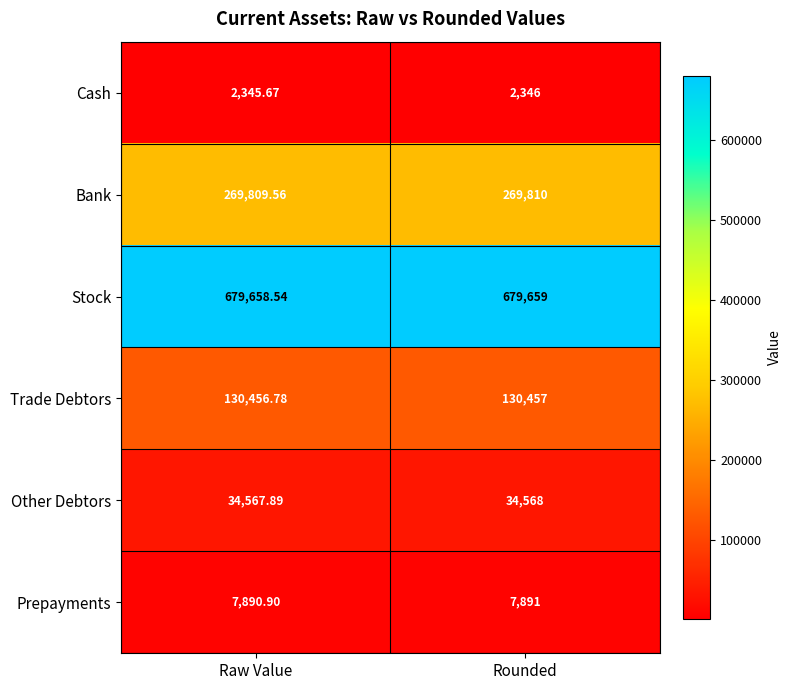

Rank the series at Rounded from highest to lowest value.

Stock, Bank, Trade Debtors, Other Debtors, Prepayments, Cash